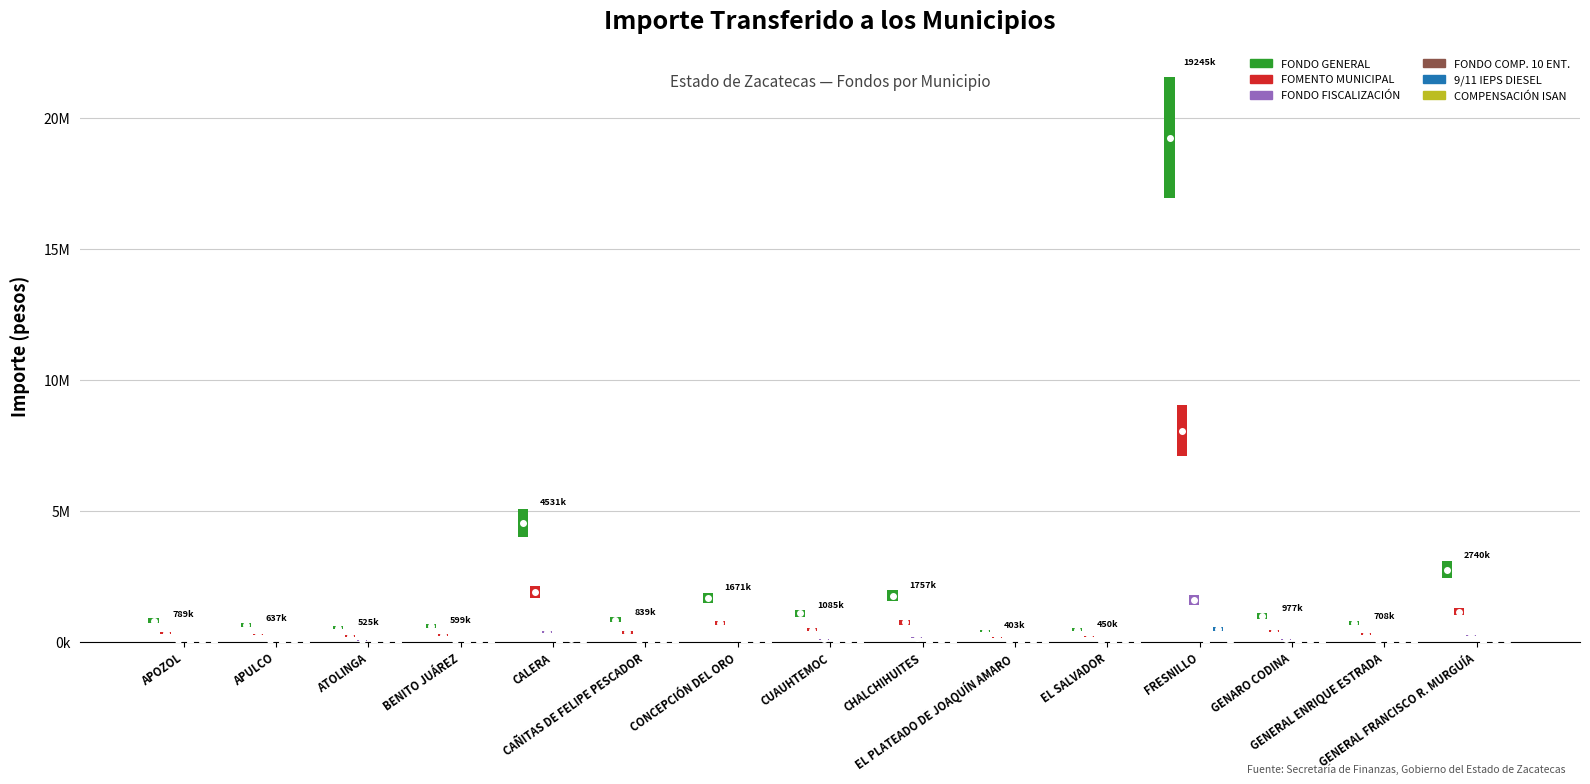

Reading left to right, extract all data points from this chart.

FONDO GENERAL: APOZOL=789153	APULCO=637602	ATOLINGA=525509	BENITO JUÁREZ=599479	CALERA=4531985	CAÑITAS DE FELIPE PESCADOR=839216	CONCEPCIÓN DEL ORO=1671412	CUAUHTEMOC=1085134	CHALCHIHUITES=1757121	EL PLATEADO DE JOAQUÍN AMARO=403892	EL SALVADOR=450759	FRESNILLO=19245269	GENARO CODINA=977199	GENERAL ENRIQUE ESTRADA=708519	GENERAL FRANCISCO R. MURGUÍA=2740629
FOMENTO MUNICIPAL: APOZOL=330188	APULCO=266778	ATOLINGA=219877	BENITO JUÁREZ=250827	CALERA=1896219	CAÑITAS DE FELIPE PESCADOR=351135	CONCEPCIÓN DEL ORO=699333	CUAUHTEMOC=454029	CHALCHIHUITES=735194	EL PLATEADO DE JOAQUÍN AMARO=168992	EL SALVADOR=188601	FRESNILLO=8052375	GENARO CODINA=408868	GENERAL ENRIQUE ESTRADA=296450	GENERAL FRANCISCO R. MURGUÍA=1146702
FONDO FISCALIZACIÓN: APOZOL=64867	APULCO=52410	ATOLINGA=43196	BENITO JUÁREZ=49276	CALERA=372520	CAÑITAS DE FELIPE PESCADOR=68982	CONCEPCIÓN DEL ORO=137386	CUAUHTEMOC=89195	CHALCHIHUITES=144431	EL PLATEADO DE JOAQUÍN AMARO=33199	EL SALVADOR=37052	FRESNILLO=1581922	GENARO CODINA=80324	GENERAL ENRIQUE ESTRADA=58239	GENERAL FRANCISCO R. MURGUÍA=225274
FONDO COMP. 10 ENT.: APOZOL=0	APULCO=0	ATOLINGA=0	BENITO JUÁREZ=0	CALERA=0	CAÑITAS DE FELIPE PESCADOR=0	CONCEPCIÓN DEL ORO=0	CUAUHTEMOC=0	CHALCHIHUITES=0	EL PLATEADO DE JOAQUÍN AMARO=0	EL SALVADOR=0	FRESNILLO=0	GENARO CODINA=0	GENERAL ENRIQUE ESTRADA=0	GENERAL FRANCISCO R. MURGUÍA=0
9/11 IEPS DIESEL: APOZOL=14337	APULCO=11411	ATOLINGA=6728	BENITO JUÁREZ=10500	CALERA=96955	CAÑITAS DE FELIPE PESCADOR=17629	CONCEPCIÓN DEL ORO=28661	CUAUHTEMOC=26955	CHALCHIHUITES=26181	EL PLATEADO DE JOAQUÍN AMARO=4916	EL SALVADOR=6599	FRESNILLO=480596	GENARO CODINA=18374	GENERAL ENRIQUE ESTRADA=14398	GENERAL FRANCISCO R. MURGUÍA=47483
COMPENSACIÓN ISAN: APOZOL=1218	APULCO=984	ATOLINGA=811	BENITO JUÁREZ=925	CALERA=6993	CAÑITAS DE FELIPE PESCADOR=1295	CONCEPCIÓN DEL ORO=2579	CUAUHTEMOC=1674	CHALCHIHUITES=2711	EL PLATEADO DE JOAQUÍN AMARO=623	EL SALVADOR=695	FRESNILLO=29694	GENARO CODINA=1508	GENERAL ENRIQUE ESTRADA=1093	GENERAL FRANCISCO R. MURGUÍA=4229